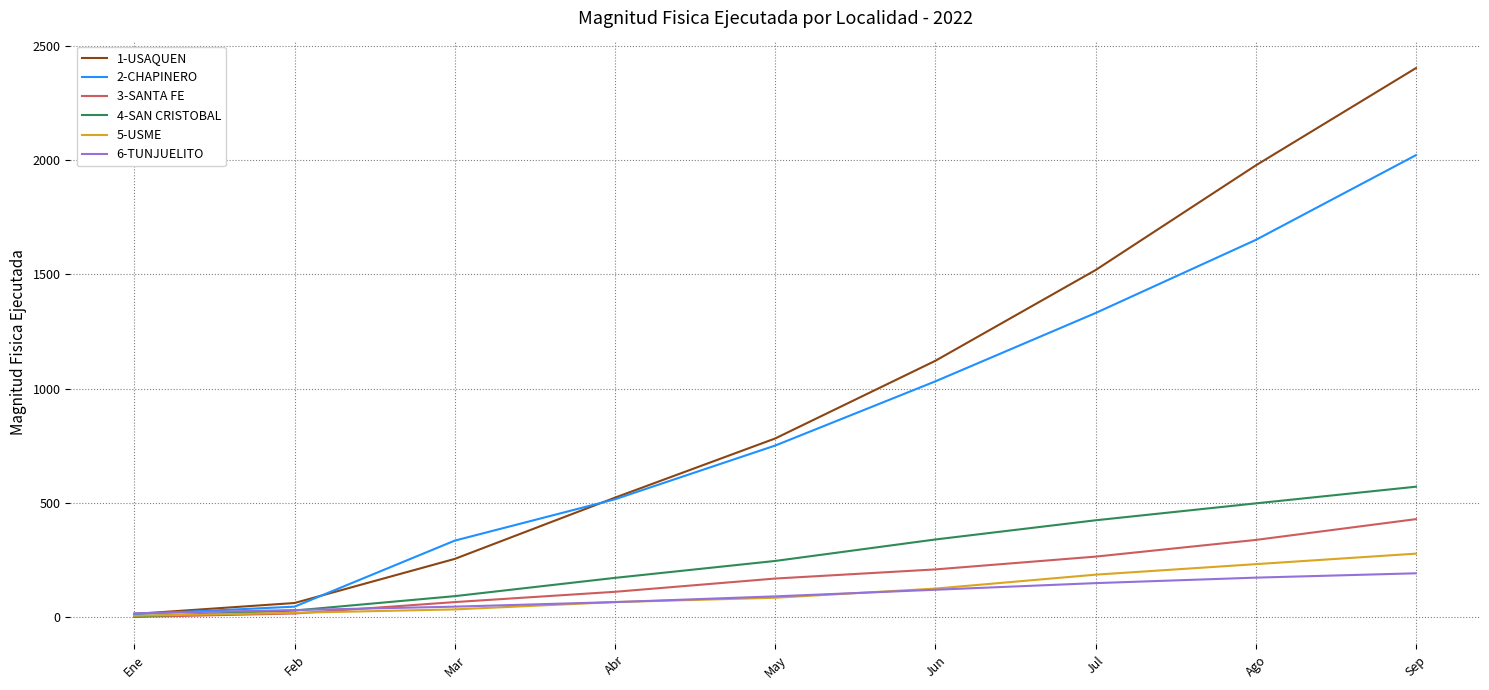

What value does the 1-USAQUEN series have at Feb, to the nearest 50?

50